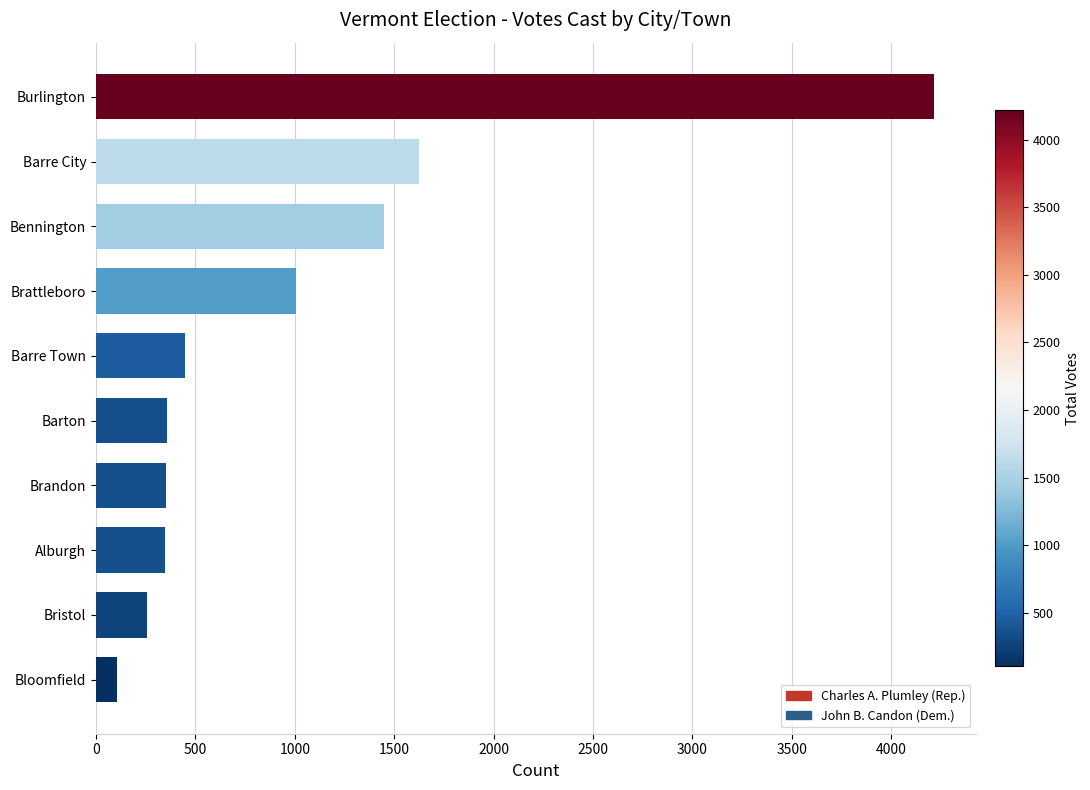

What is the ratio of the value at Bloomfield to the value at Alburgh?

0.3